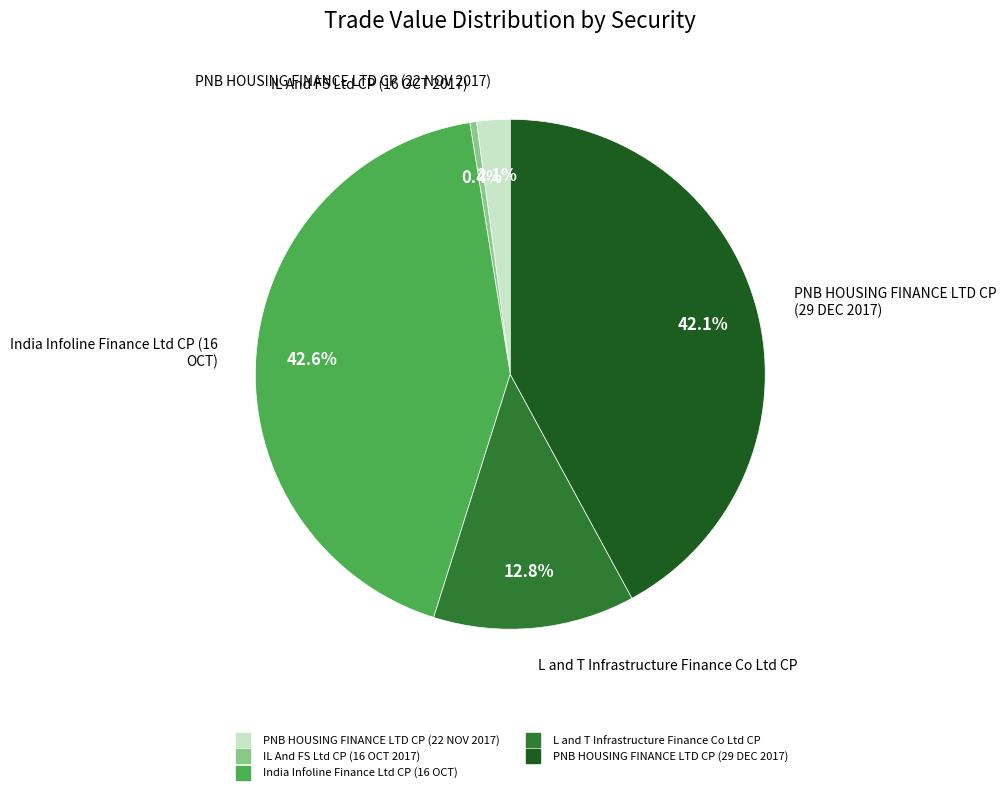

Does L and T Infrastructure Finance Co Ltd CP represent more than half of the total?

No